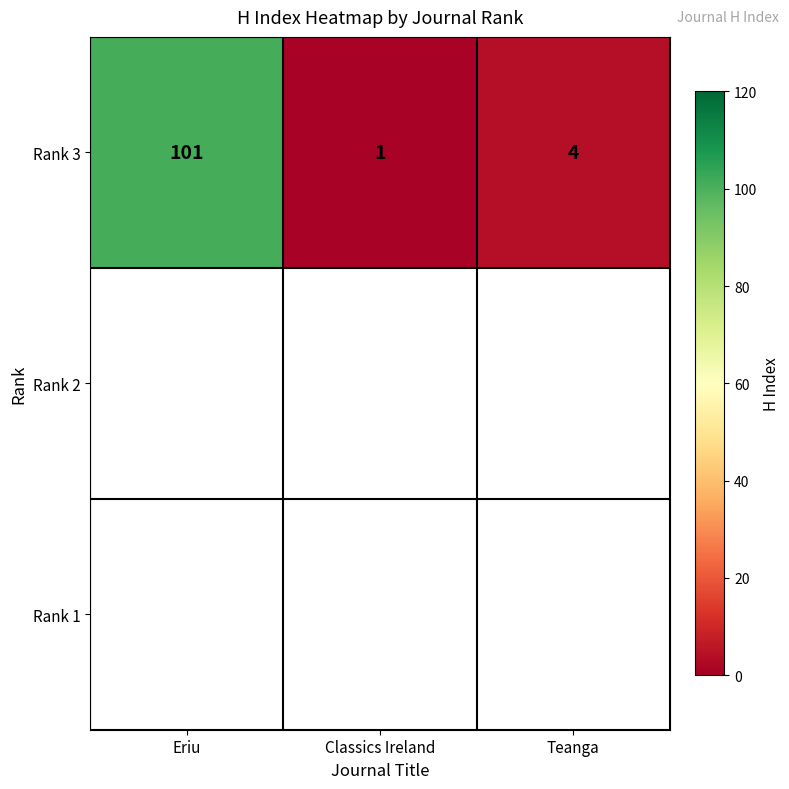

How many series are shown in this chart?

1